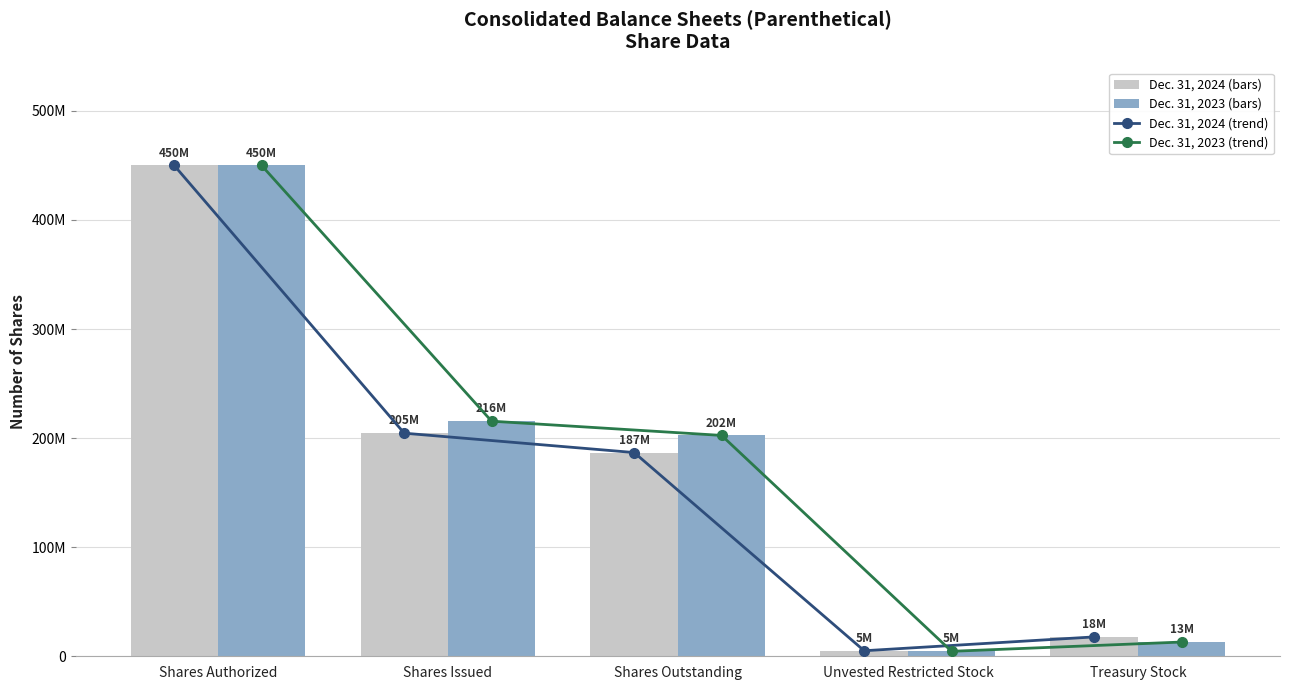

How many groups of bars are there?

5